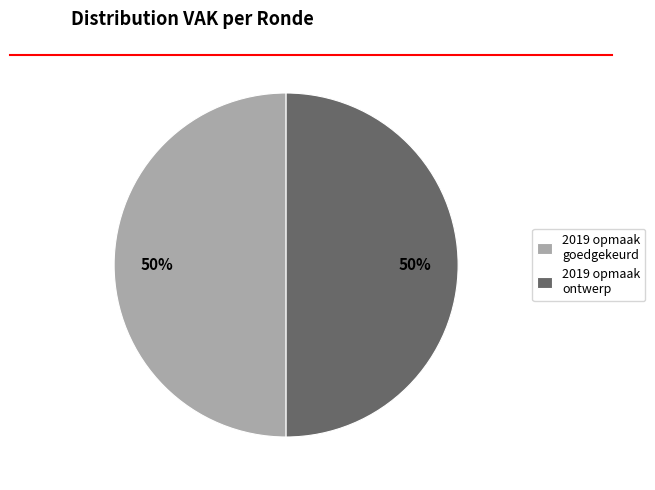

To the nearest percent, what is the average slice percentage?

50%